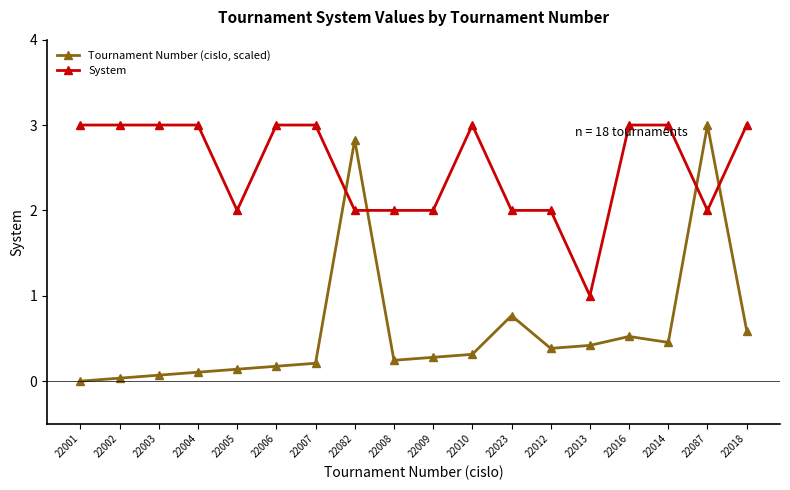

What is the total value across all series at 22023?

2.8